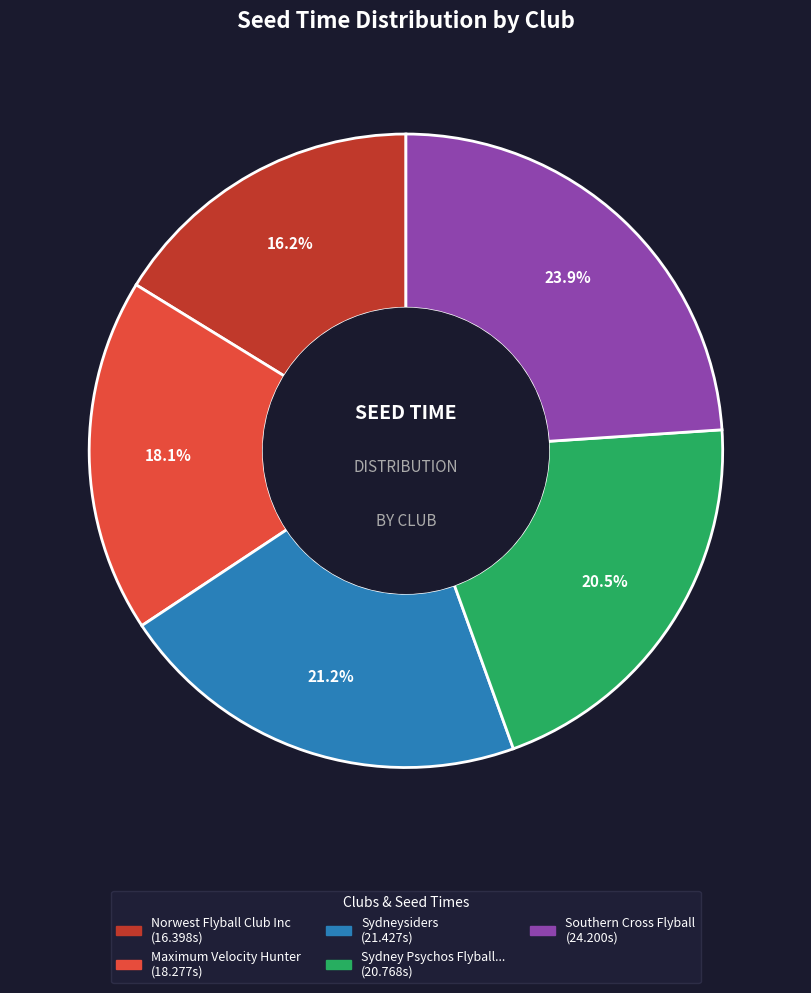

Is there a majority slice in this chart?

No